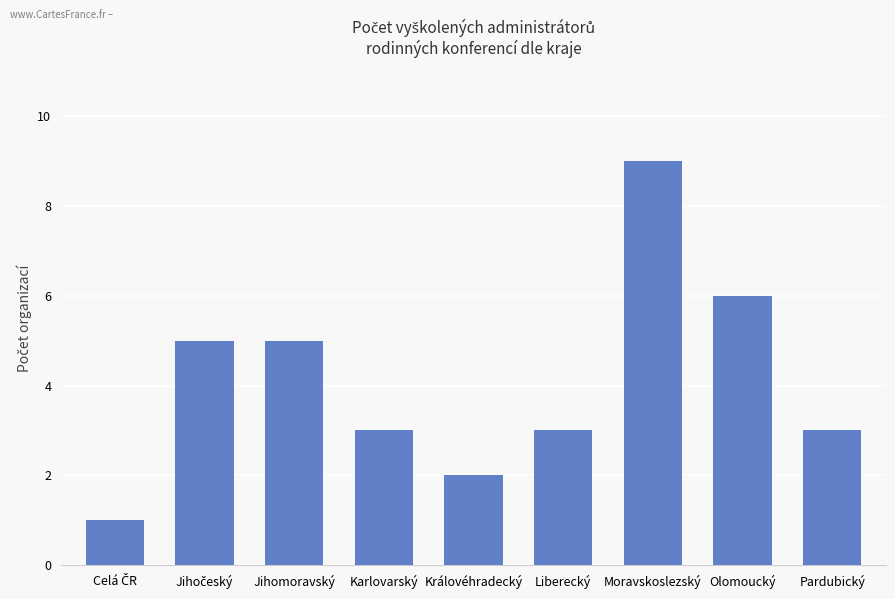

Between Královéhradecký and Jihomoravský, which is larger?

Jihomoravský